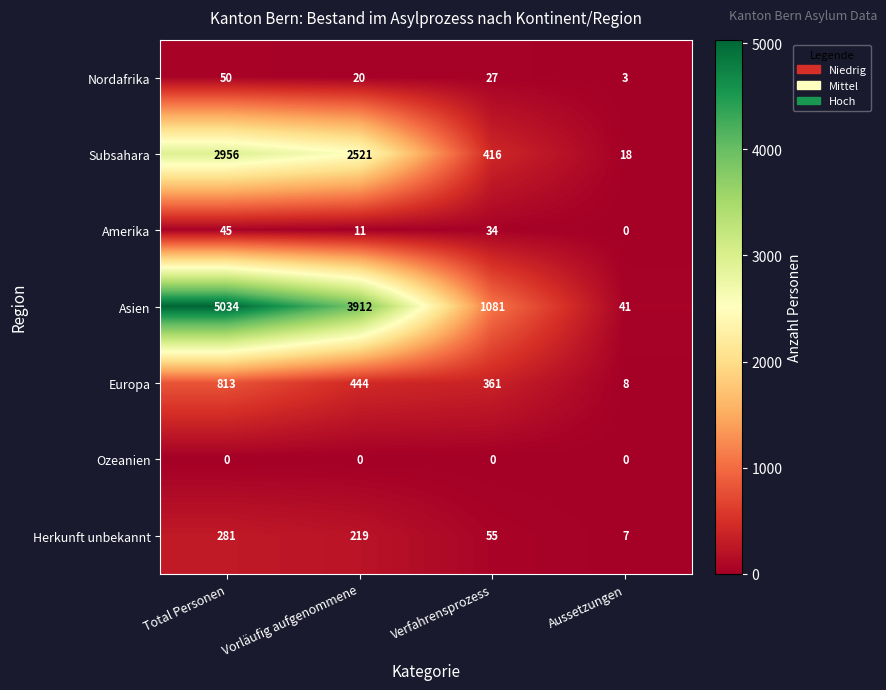

The value of Herkunft unbekannt at Vorläufig aufgenommene is 219. True or false?

True